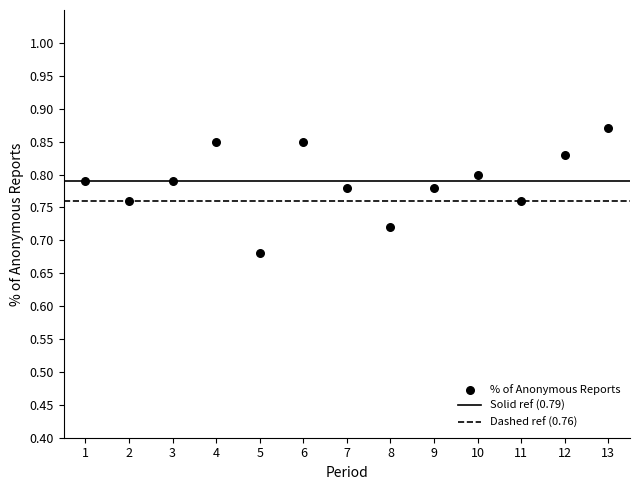

What is the range of X values (max minus min)?

12.0